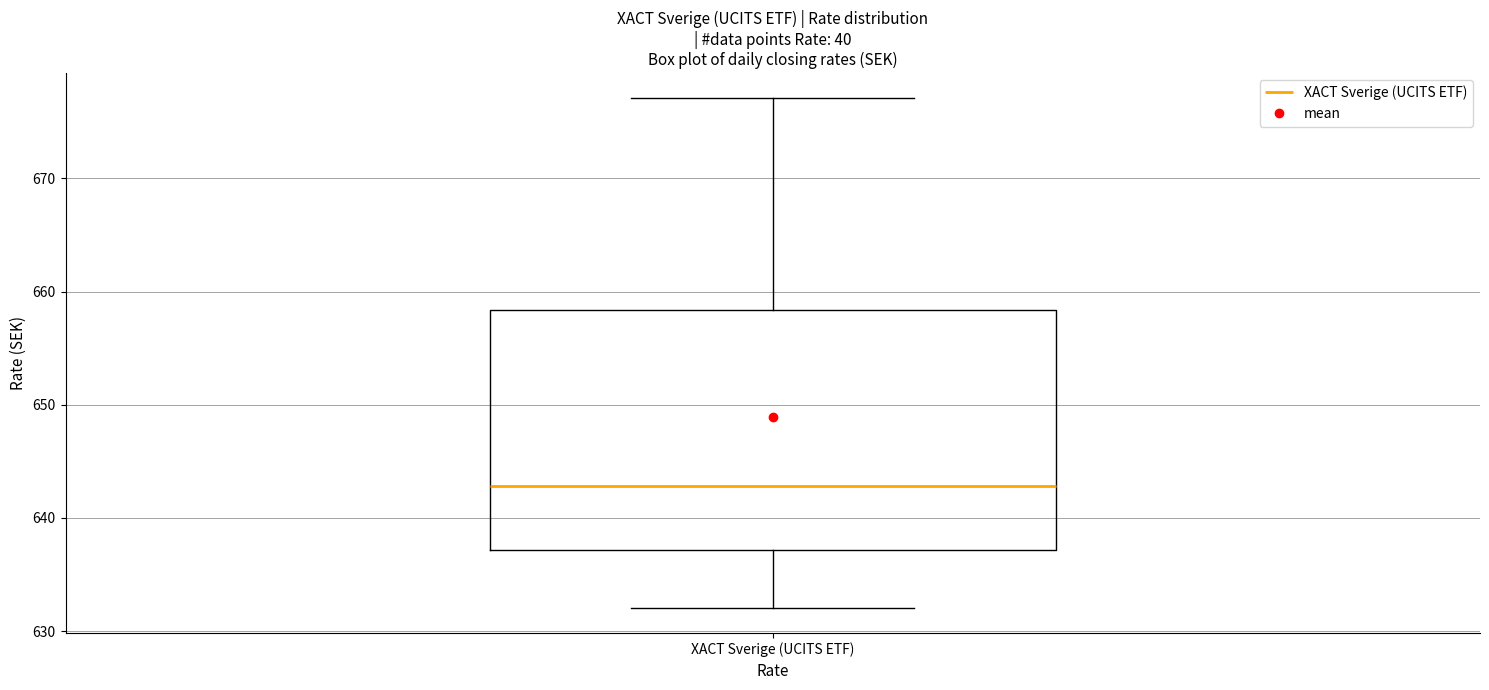

Read this box plot against the y-axis: the position of the median line, the range covered by the box, and the ends of both whiskers. The values are not printed on the chart, so give them approximately, as read against the axis.

median 643, box 637 to 658, whiskers 632 to 677